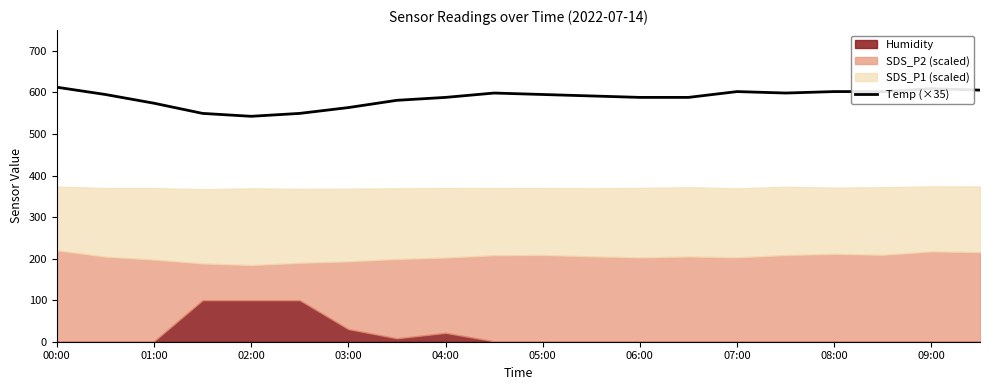

What is the greatest value displayed?

612.5